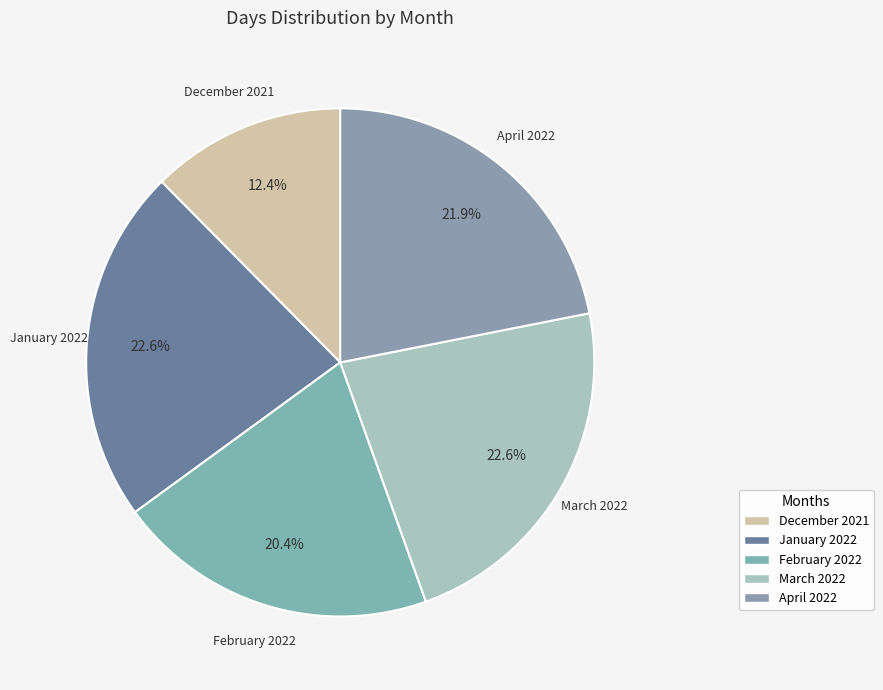

To the nearest percent, what is the difference between the February 2022 and December 2021 slice percentages?

8%